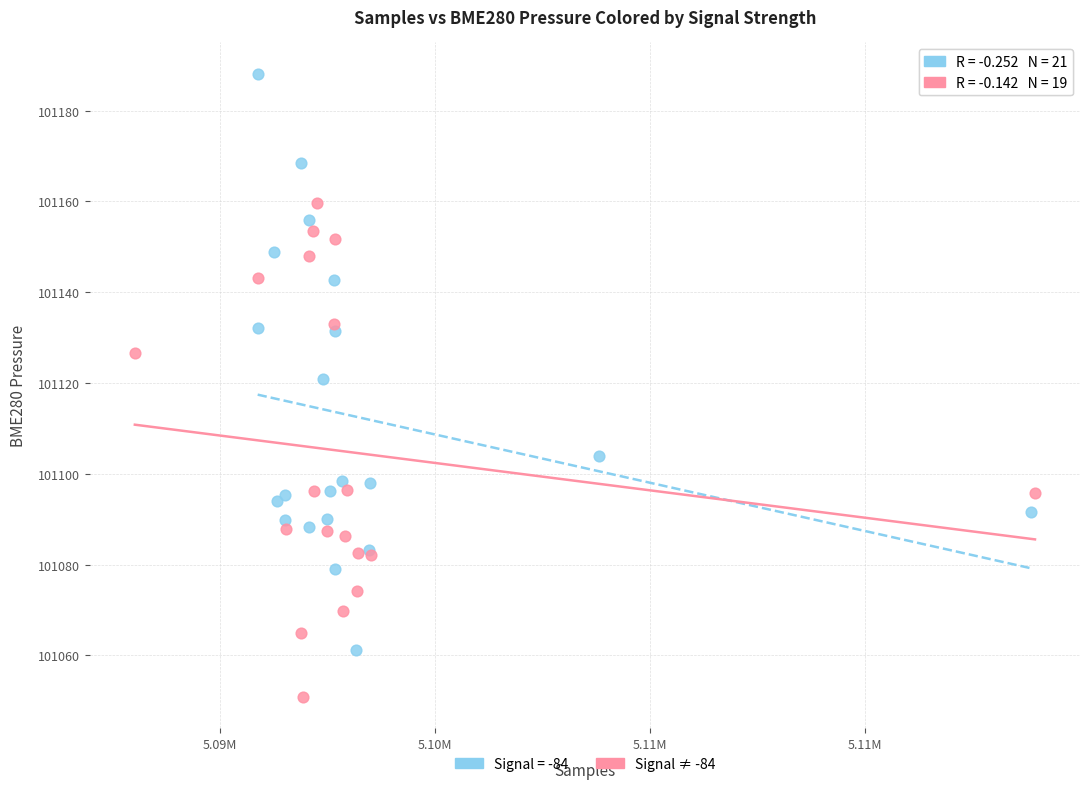

Which series reaches the minimum Y coordinate?

Signal ≠ -84